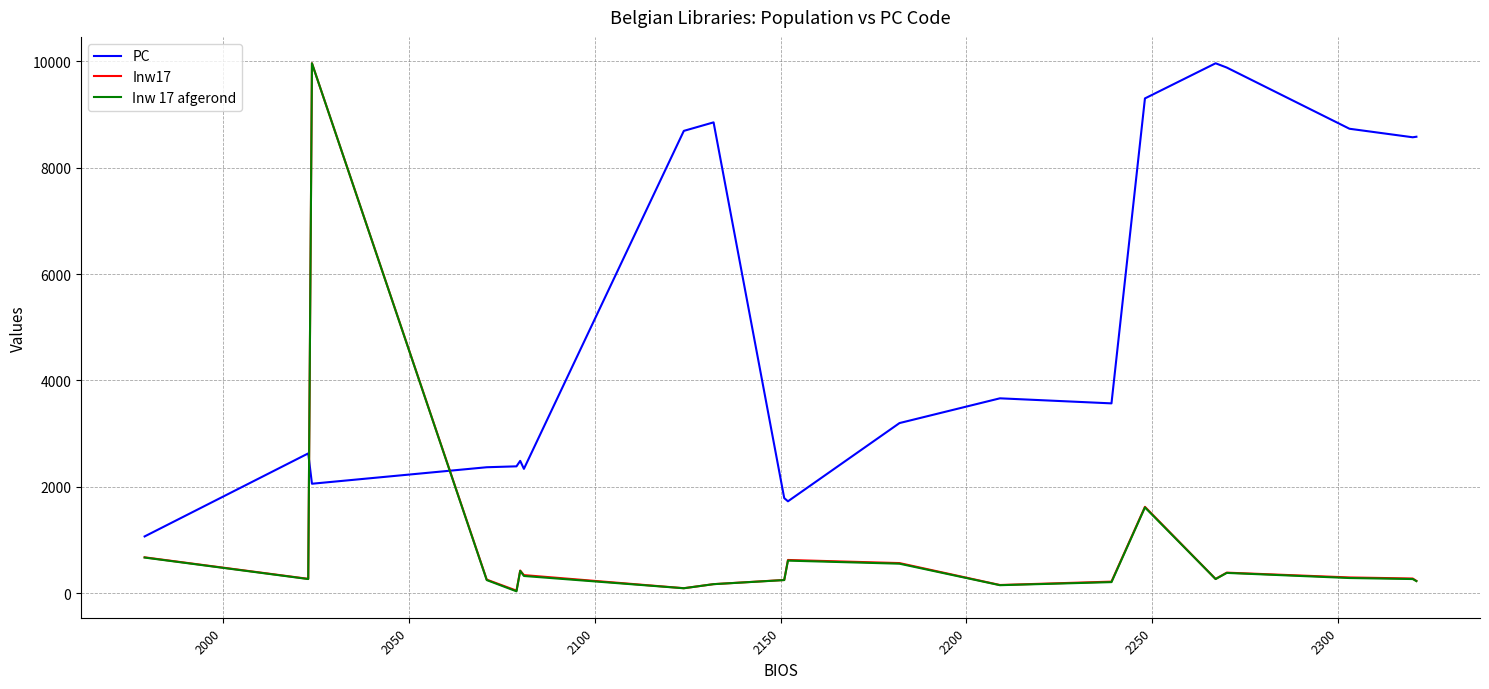

How many lines are shown in the chart?

3